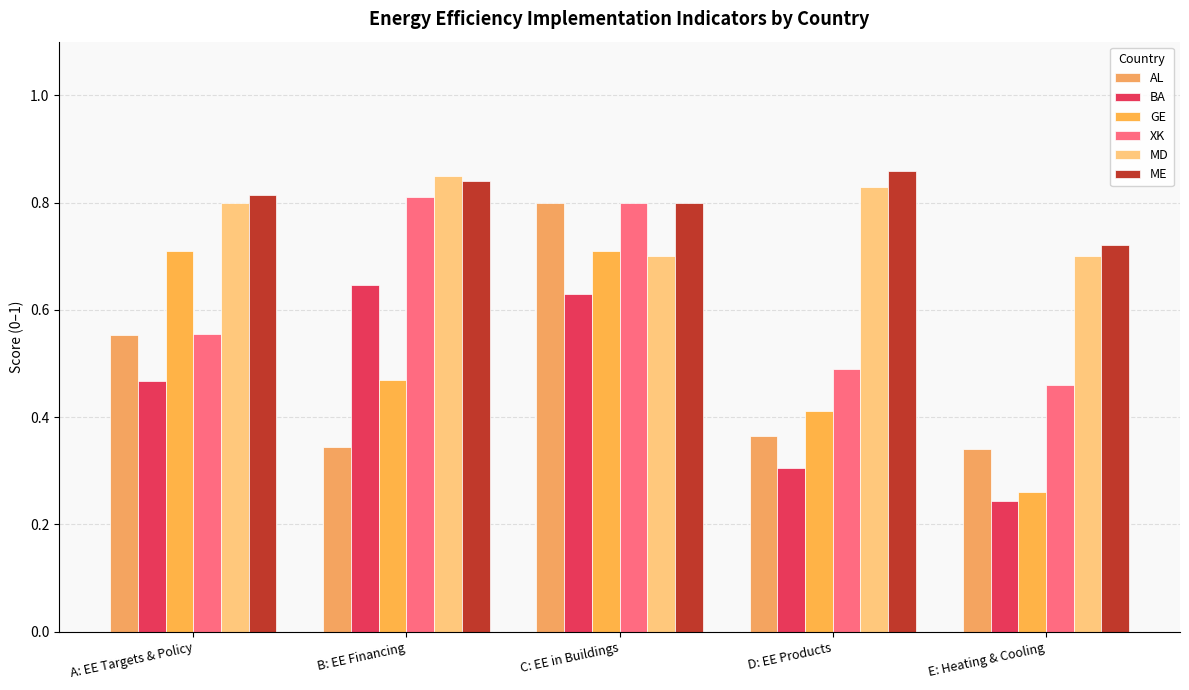

The value of AL at D: EE Products is 0.1. True or false?

False